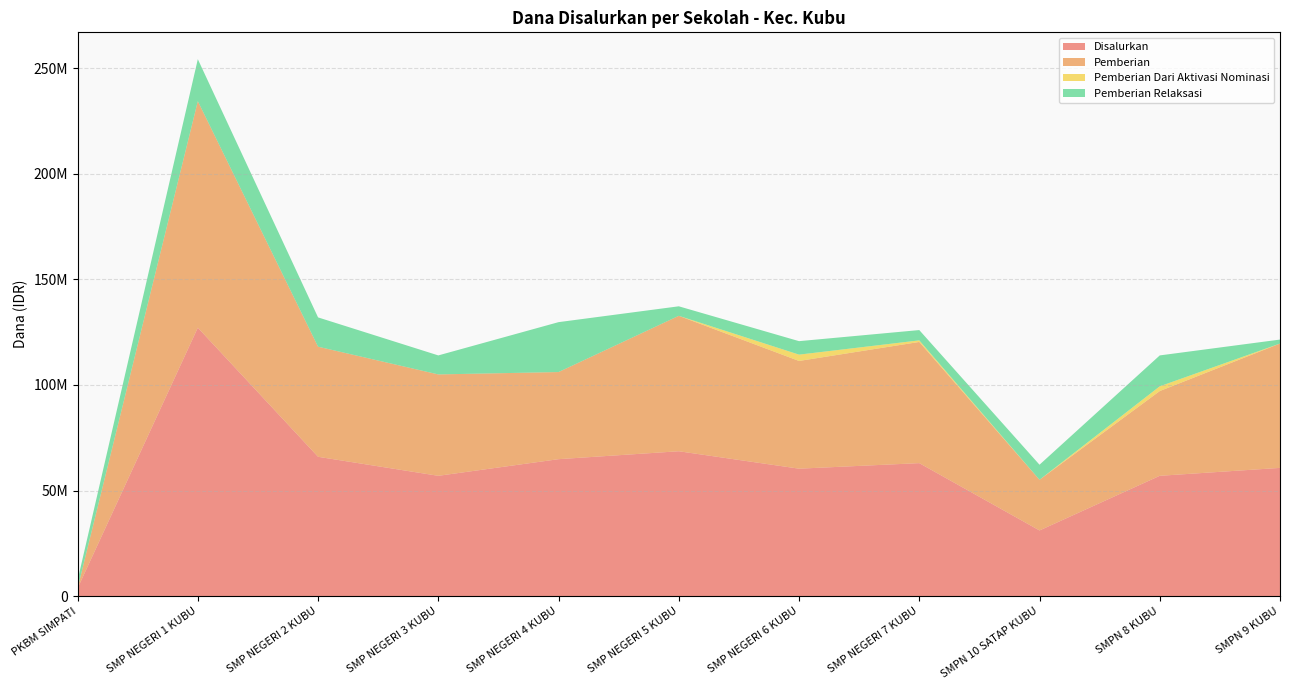

Reading left to right, list all the values displayed in this chart.

Disalurkan: PKBM SIMPATI=3750000	SMP NEGERI 1 KUBU=127125000	SMP NEGERI 2 KUBU=66000000	SMP NEGERI 3 KUBU=57000000	SMP NEGERI 4 KUBU=64875000	SMP NEGERI 5 KUBU=68625000	SMP NEGERI 6 KUBU=60375000	SMP NEGERI 7 KUBU=63000000	SMPN 10 SATAP KUBU=31125000	SMPN 8 KUBU=57000000	SMPN 9 KUBU=60750000
Pemberian: PKBM SIMPATI=0	SMP NEGERI 1 KUBU=107250000	SMP NEGERI 2 KUBU=52125000	SMP NEGERI 3 KUBU=48000000	SMP NEGERI 4 KUBU=41250000	SMP NEGERI 5 KUBU=64125000	SMP NEGERI 6 KUBU=51000000	SMP NEGERI 7 KUBU=57375000	SMPN 10 SATAP KUBU=24000000	SMPN 8 KUBU=40125000	SMPN 9 KUBU=58875000
Pemberian Dari Aktivasi Nominasi: PKBM SIMPATI=0	SMP NEGERI 1 KUBU=0	SMP NEGERI 2 KUBU=0	SMP NEGERI 3 KUBU=0	SMP NEGERI 4 KUBU=0	SMP NEGERI 5 KUBU=0	SMP NEGERI 6 KUBU=3000000	SMP NEGERI 7 KUBU=750000	SMPN 10 SATAP KUBU=0	SMPN 8 KUBU=2250000	SMPN 9 KUBU=0
Pemberian Relaksasi: PKBM SIMPATI=3750000	SMP NEGERI 1 KUBU=19875000	SMP NEGERI 2 KUBU=13875000	SMP NEGERI 3 KUBU=9000000	SMP NEGERI 4 KUBU=23625000	SMP NEGERI 5 KUBU=4500000	SMP NEGERI 6 KUBU=6375000	SMP NEGERI 7 KUBU=4875000	SMPN 10 SATAP KUBU=7125000	SMPN 8 KUBU=14625000	SMPN 9 KUBU=1875000